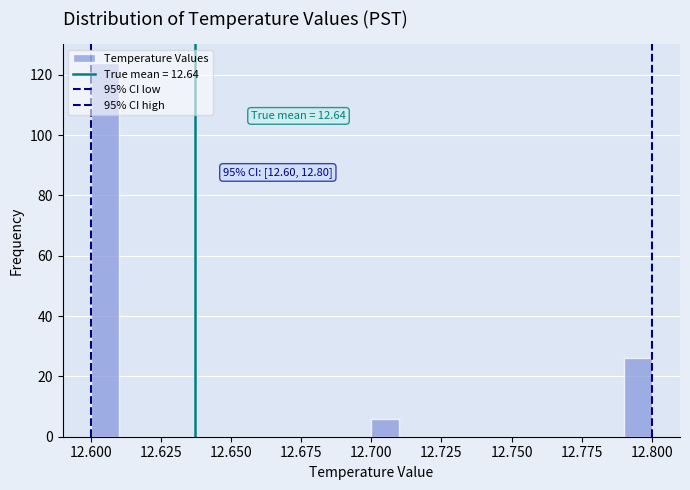

Around what value on the x-axis is the tallest bar? Give the approximate position of its centre, as read against the axis.

12.605